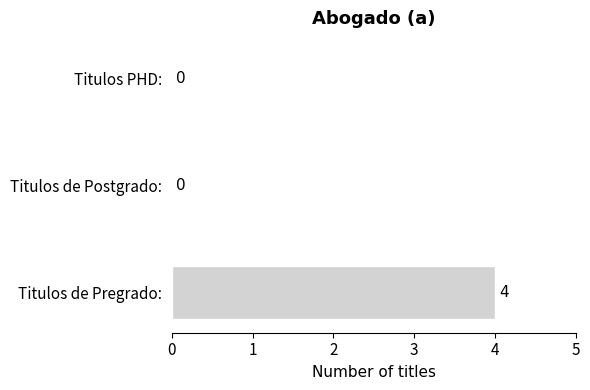

Does the chart contain stacked bars?

No